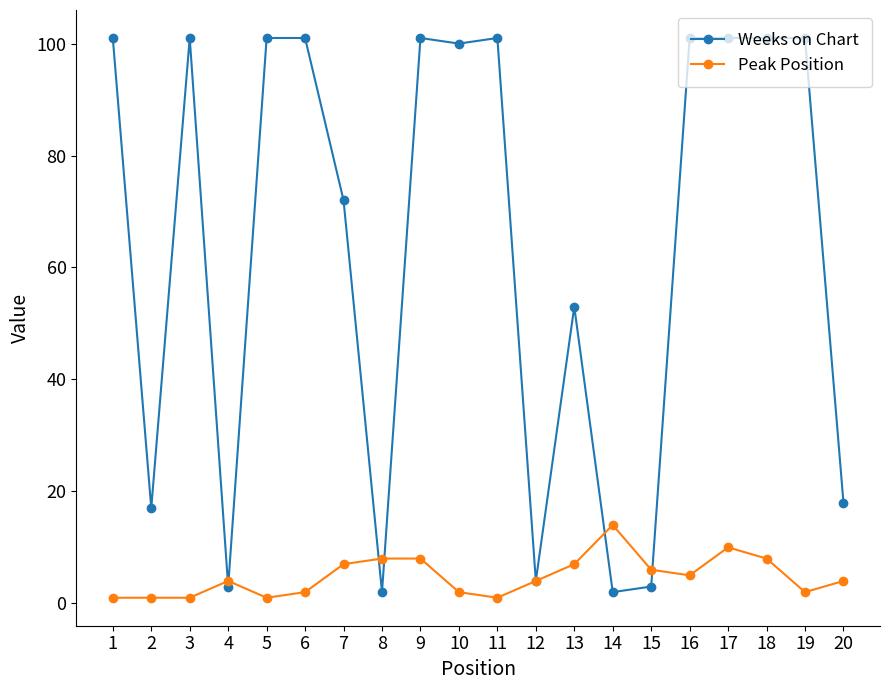

List the series in order of their overall mean, highest first.

Weeks on Chart, Peak Position